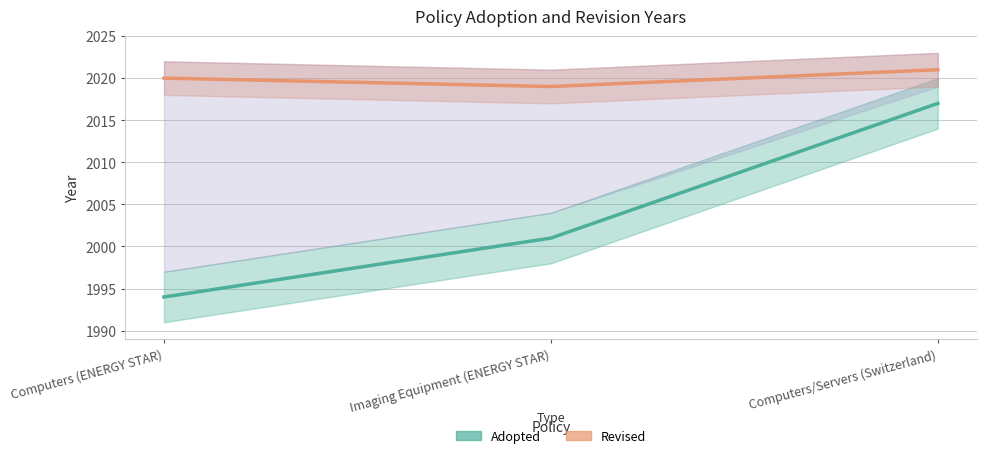

Rank the categories by Revised value from lowest to highest.

Imaging Equipment (ENERGY STAR), Computers (ENERGY STAR), Computers/Servers (Switzerland)